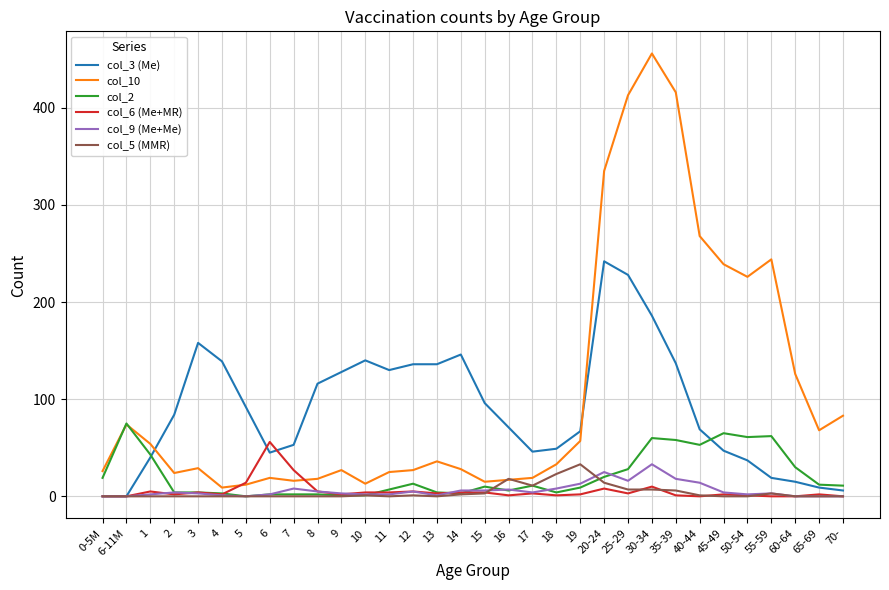

True or false: col_10 has a value of 335 at 20-24.

True